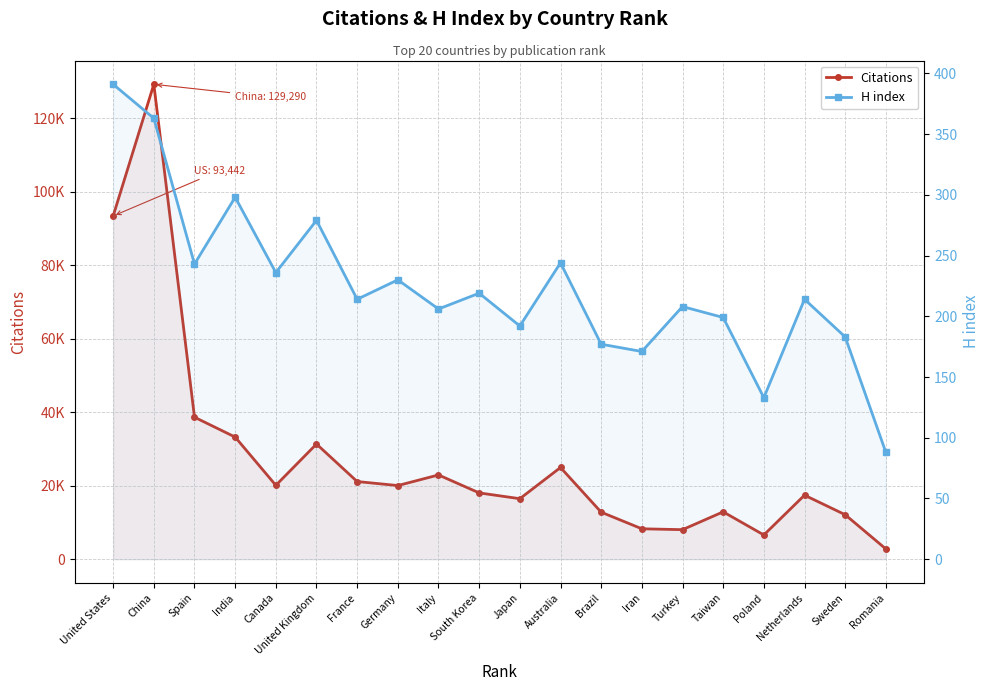

Which series has the widest spread of values?

Citations